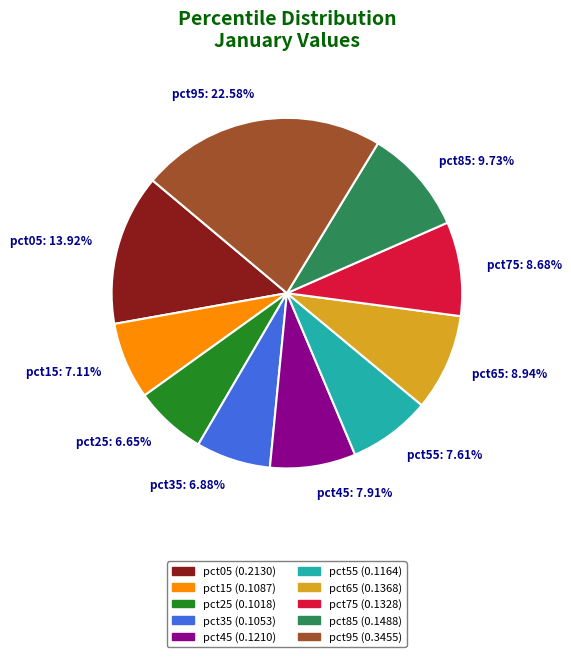

To the nearest percent, what percentage of the pie is pct55?

8%